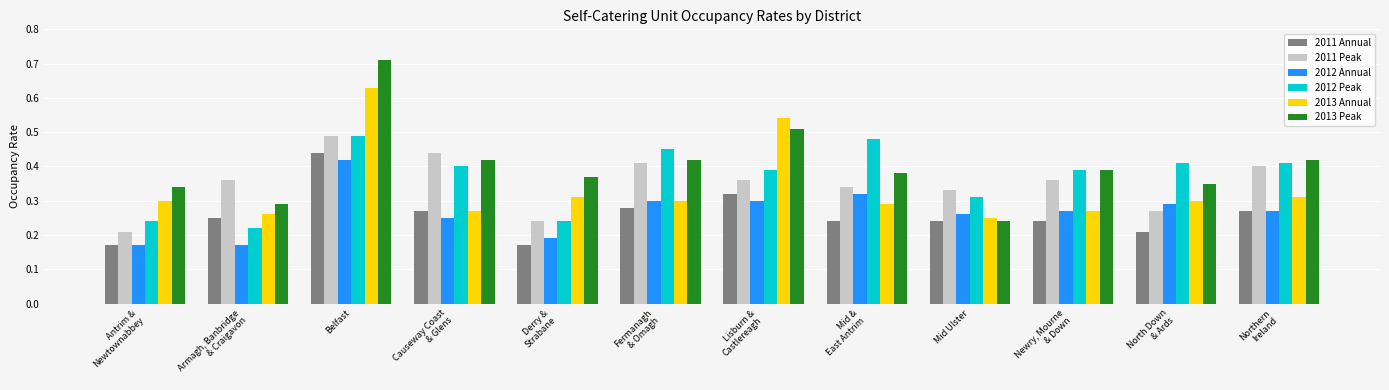

Is it true that 2012 Annual equals 0.1 at Mid Ulster?

False